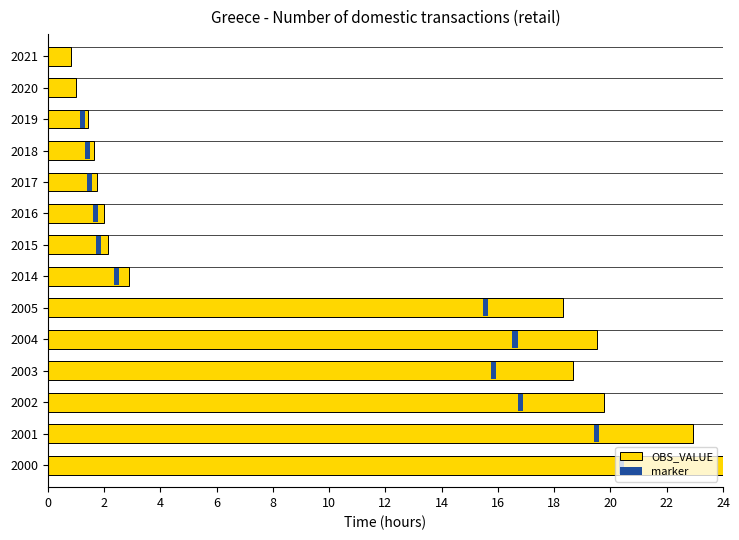

What is the difference between the maximum and minimum values?

23.2